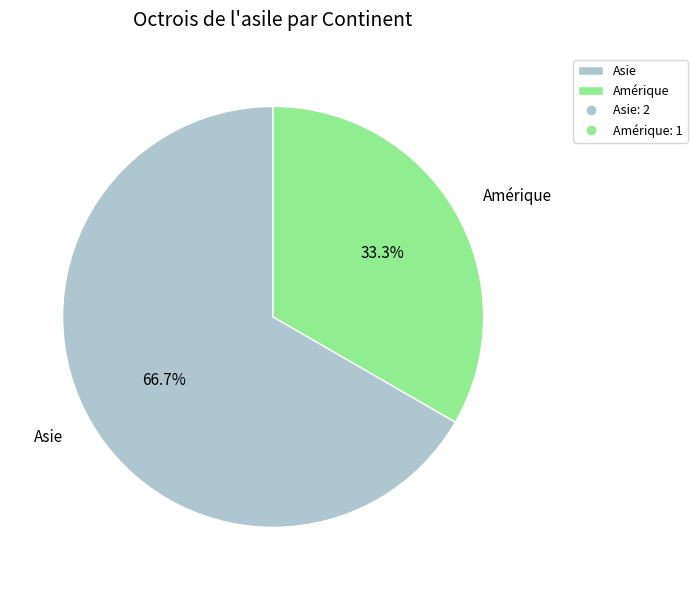

What is the ratio of the value at Amérique to the value at Asie?

0.5